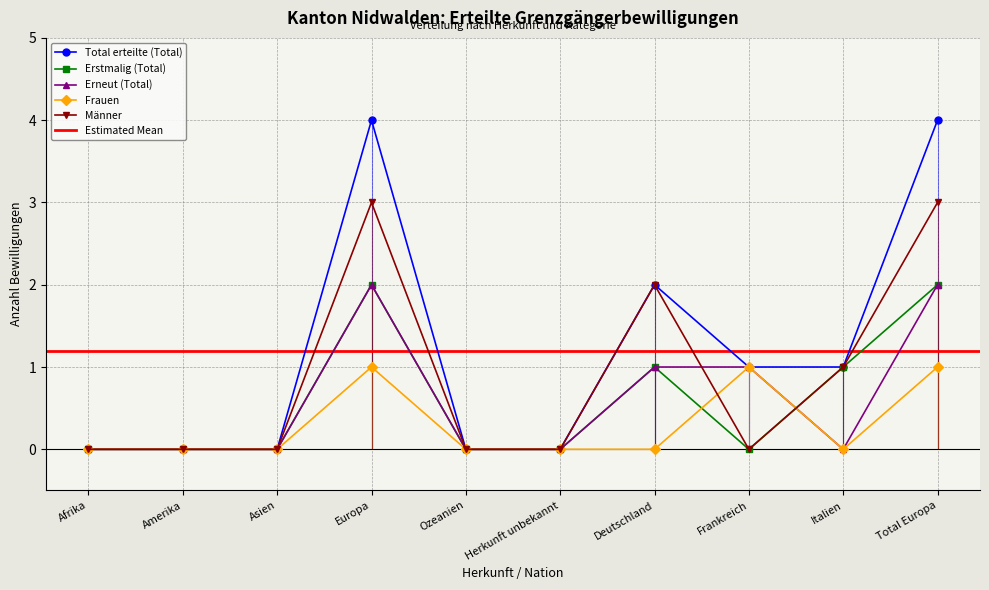

What are all the series names shown in the legend?

Total erteilte (Total), Erstmalig (Total), Erneut (Total), Frauen, Männer